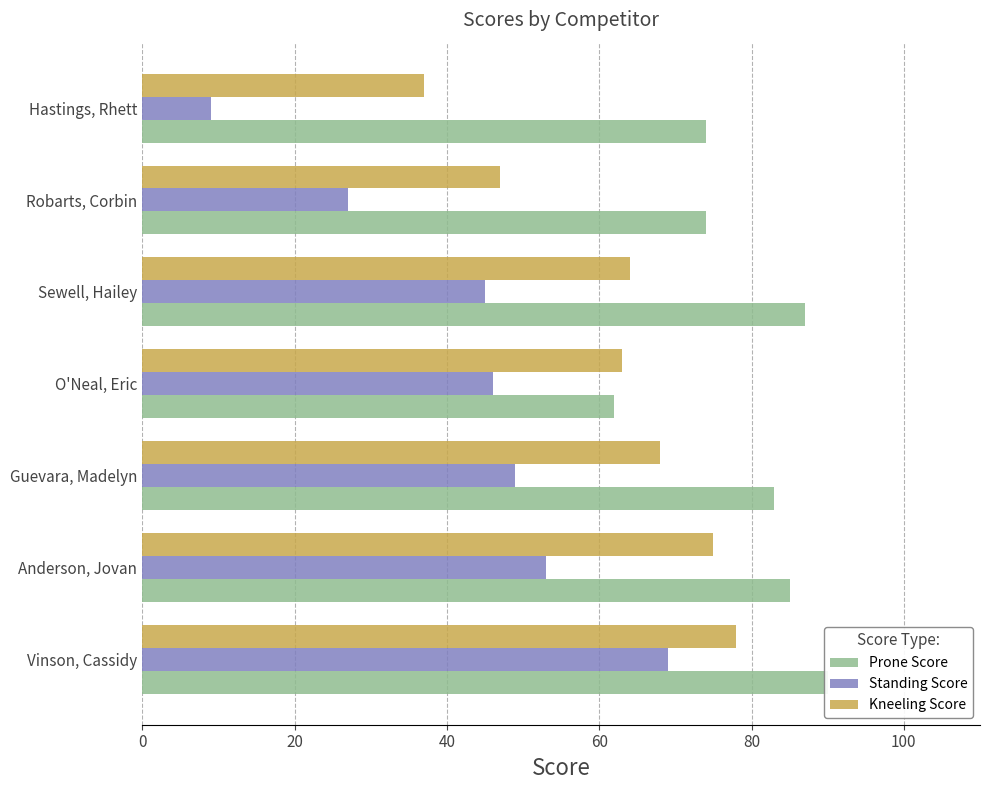

What is the difference between the maximum and minimum values in the Standing Score series?

60